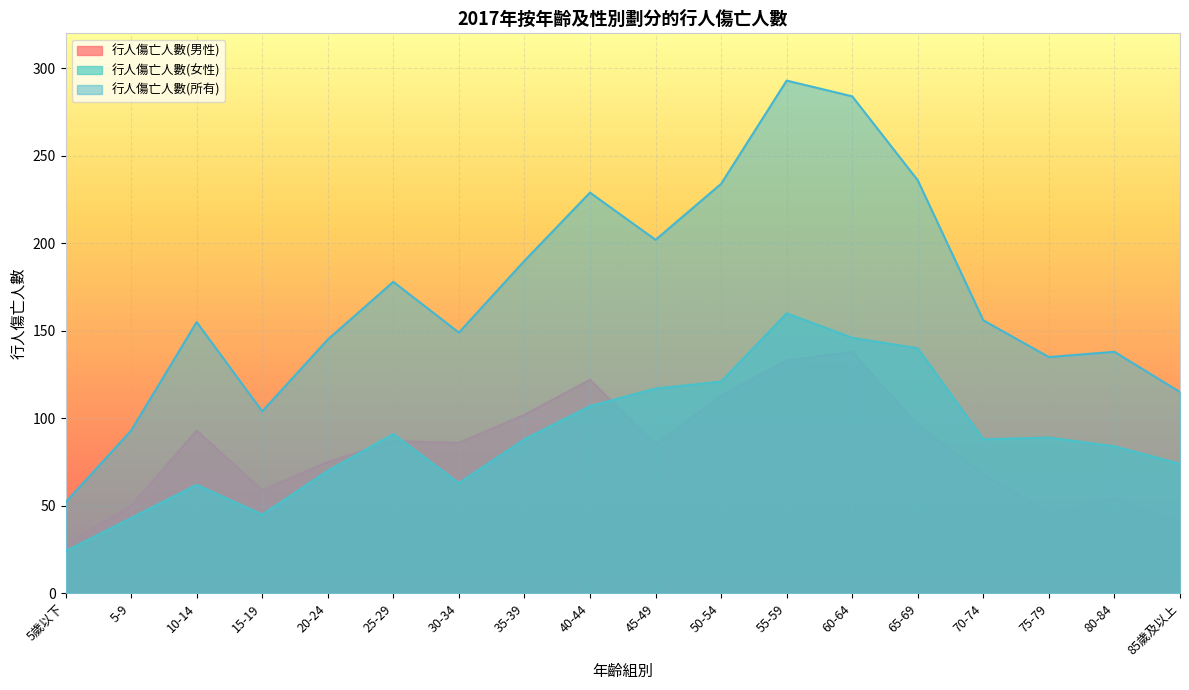

What position from the left is 75-79?

16